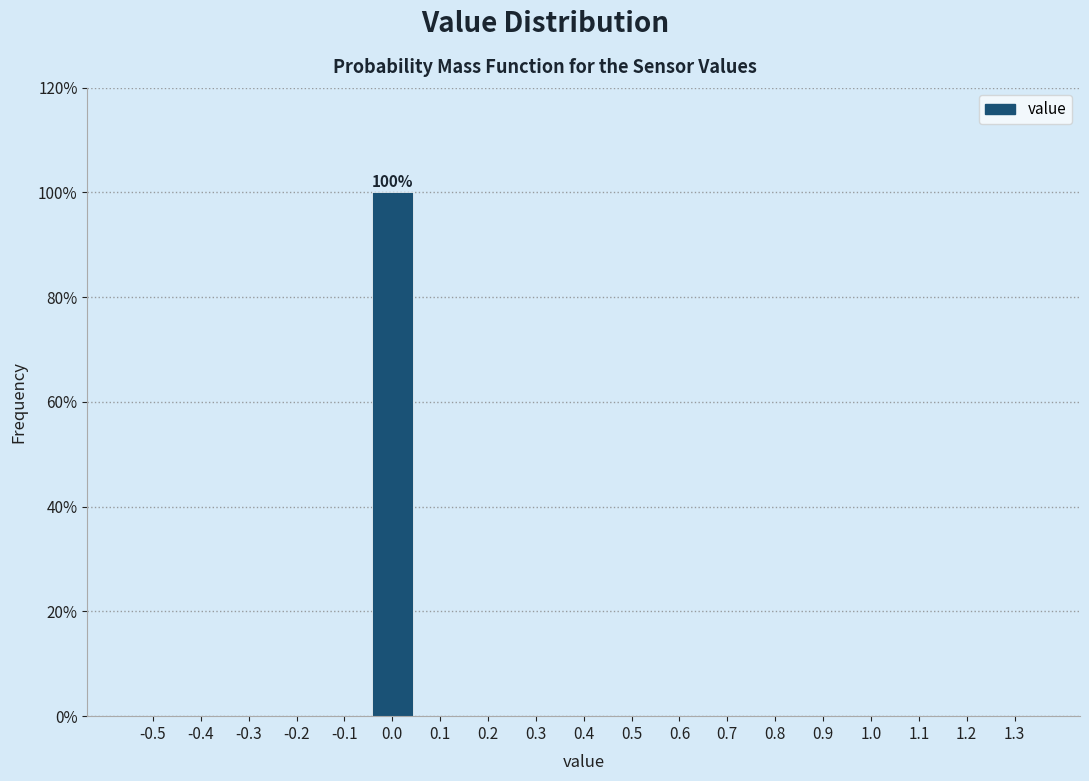

Reading left to right, extract all data points from this chart.

-0.5=0	-0.4=0	-0.3=0	-0.2=0	-0.1=0	0.0=100	0.1=0	0.2=0	0.3=0	0.4=0	0.5=0	0.6=0	0.7=0	0.8=0	0.9=0	1.0=0	1.1=0	1.2=0	1.3=0